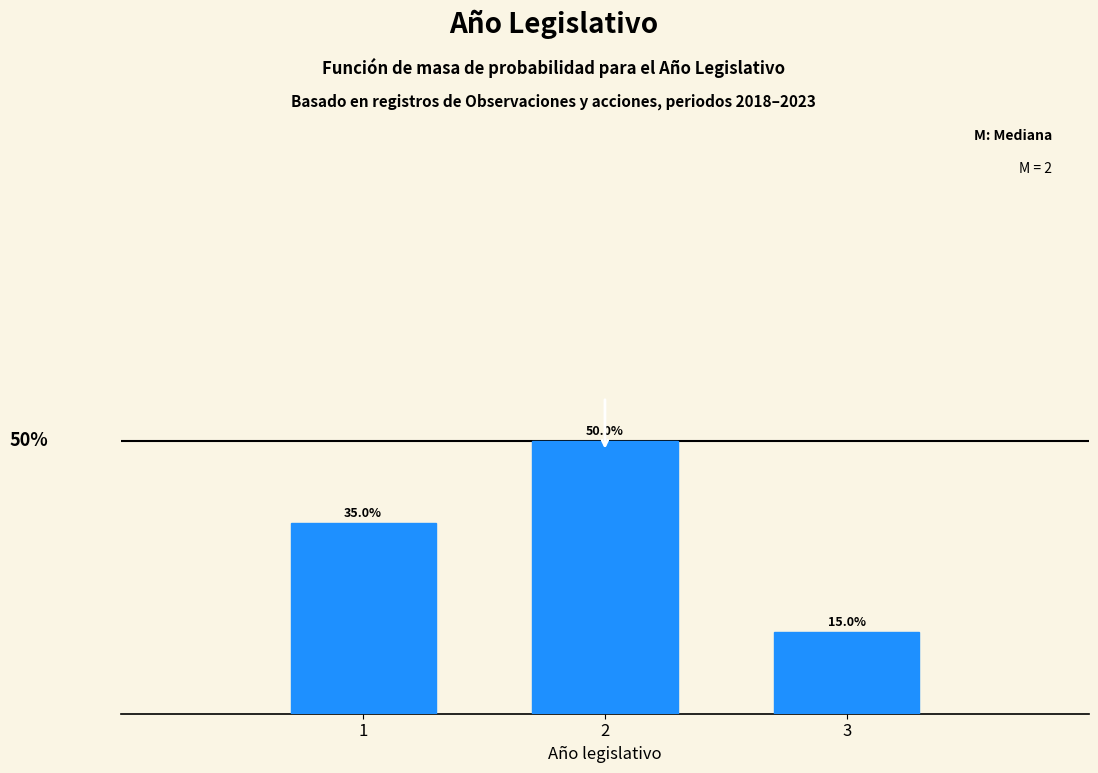

List the labels in order of value, largest first.

2, 1, 3